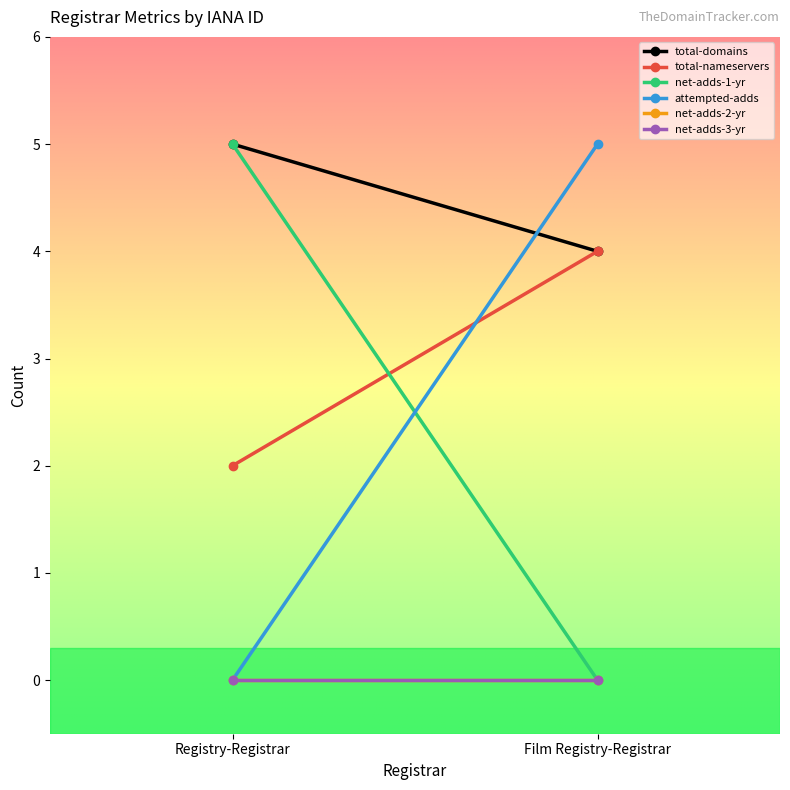

Which has a higher value, Film Registry-Registrar or Registry-Registrar?

Registry-Registrar